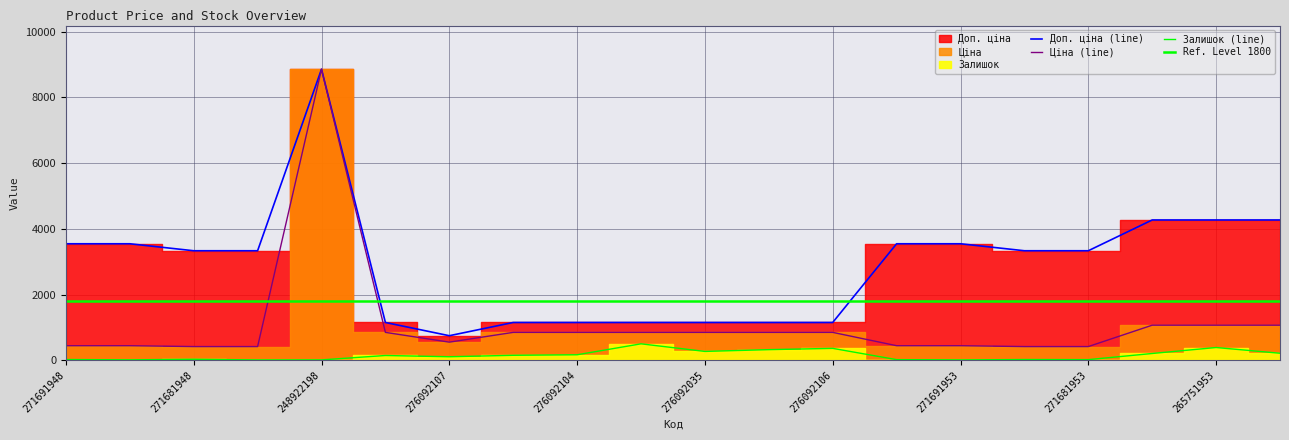

Rank the categories by Доп. ціна value from highest to lowest.

248922198, 265751958, 265751953, 265751948, 271691948, 271691942, 271691958, 271691953, 271681948, 271681942, 271681958, 271681953, 276092108, 276092105, 276092104, 276092103, 276092035, 276092109, 276092106, 276092107